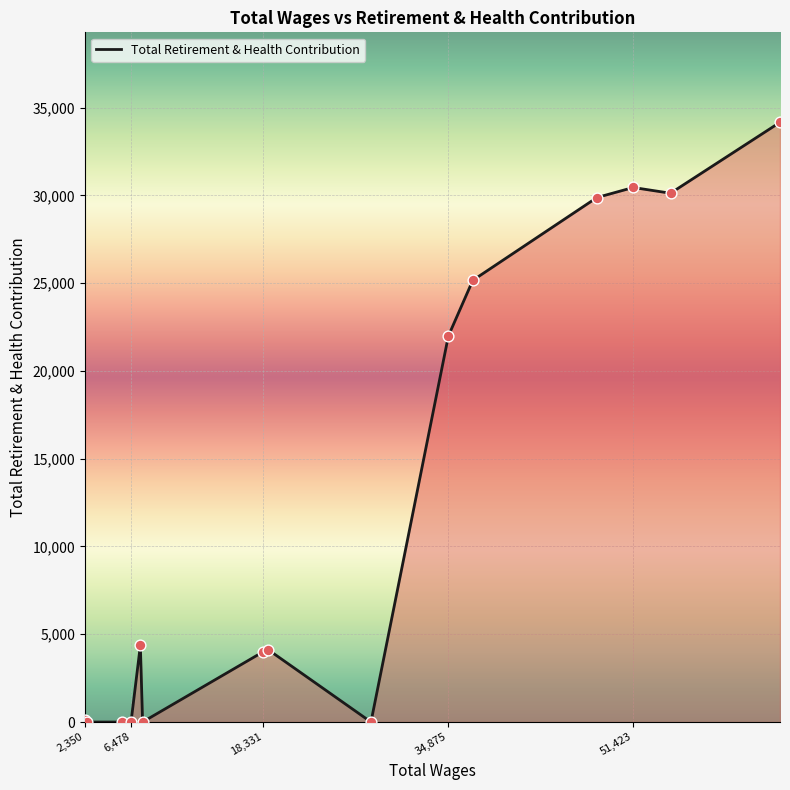

What is the difference between the maximum and minimum values?

34165